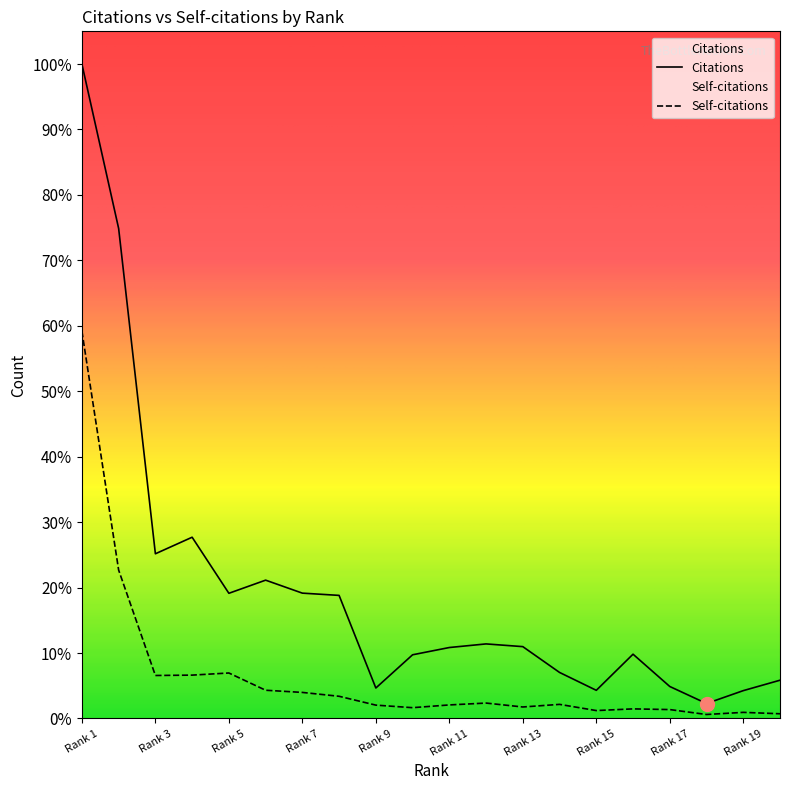

Between Rank 7 and Rank 9, which series saw the biggest shift?

Citations